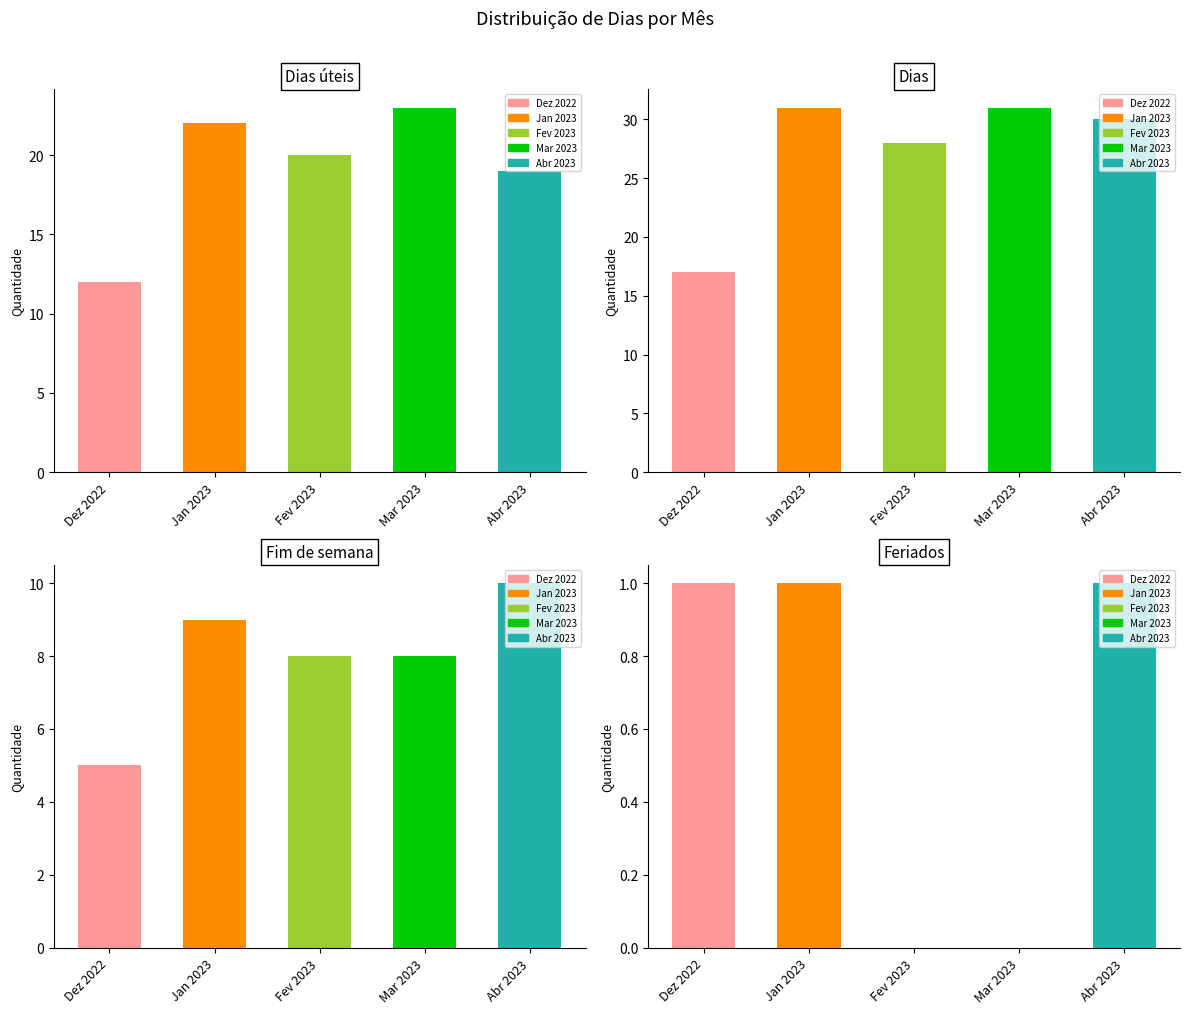

What is the total value across all series at Mar 2023?

62